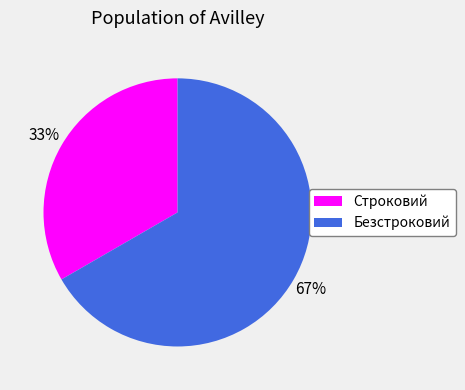

Combined, do Строковий and Безстроковий account for over 50%?

Yes